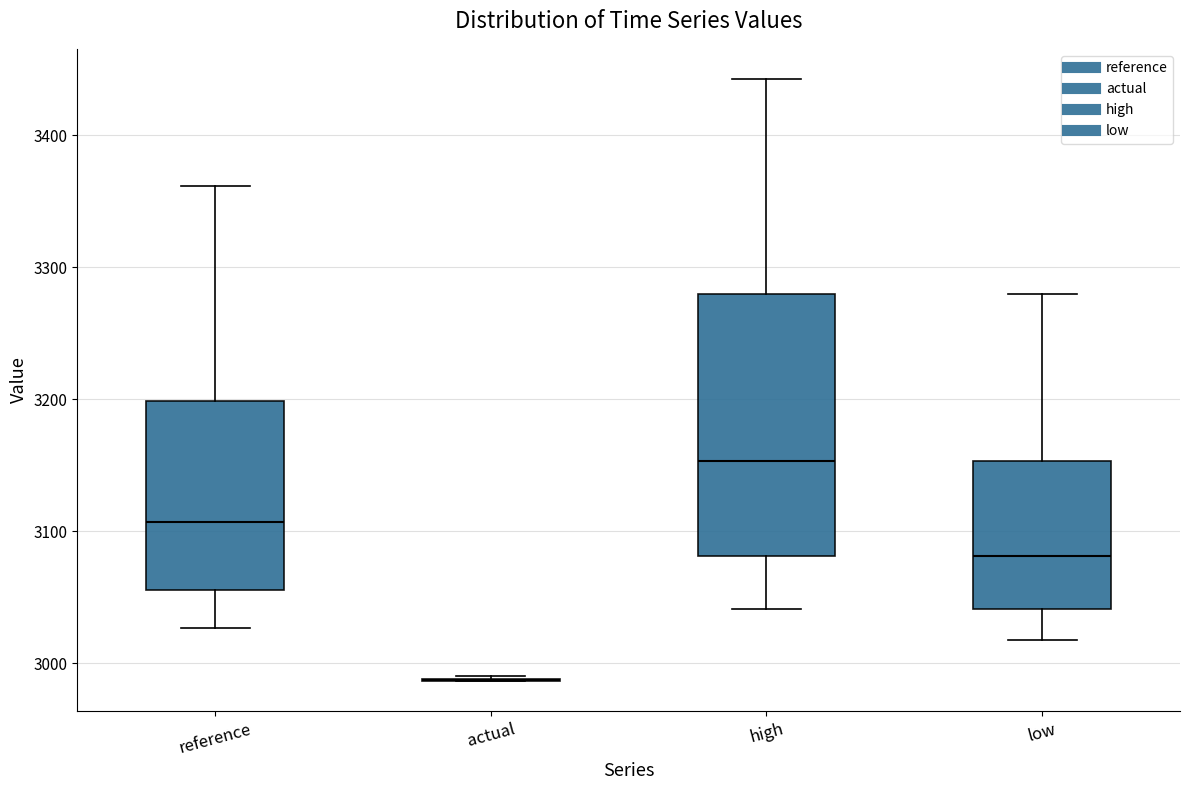

Reading left to right, transcribe this box plot: for each box, give where its median line is, the range the box spans, and where its two whiskers end, as read against the y-axis. The values are not printed on the chart, so give them approximately, as read against the axis.

reference: median 3110, box 3060 to 3200, whiskers 3030 to 3360
actual: box collapsed to a line at 2990, whiskers 2990 to 2990
high: median 3150, box 3080 to 3280, whiskers 3040 to 3440
low: median 3080, box 3040 to 3150, whiskers 3020 to 3280